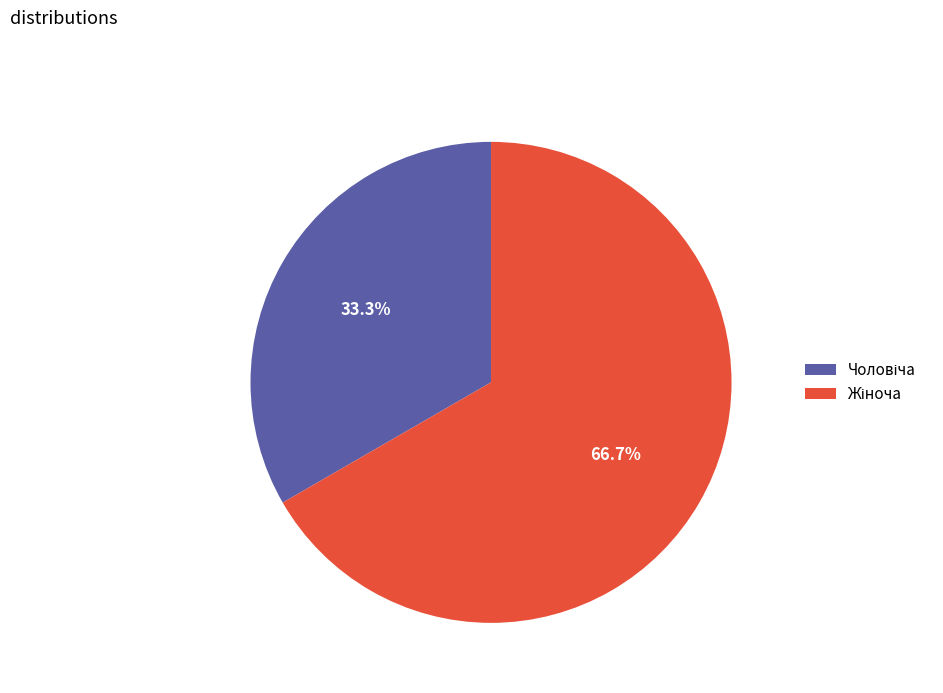

To the nearest percent, what is the difference between the largest and smallest slice percentages?

33%